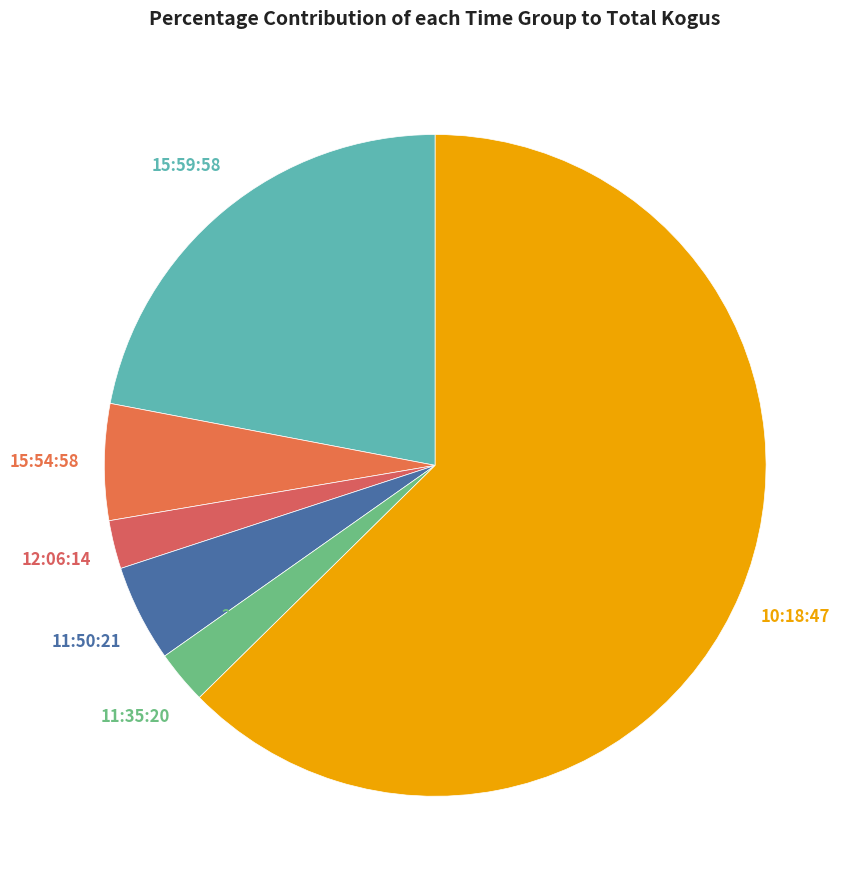

How many segments does this pie chart have?

6